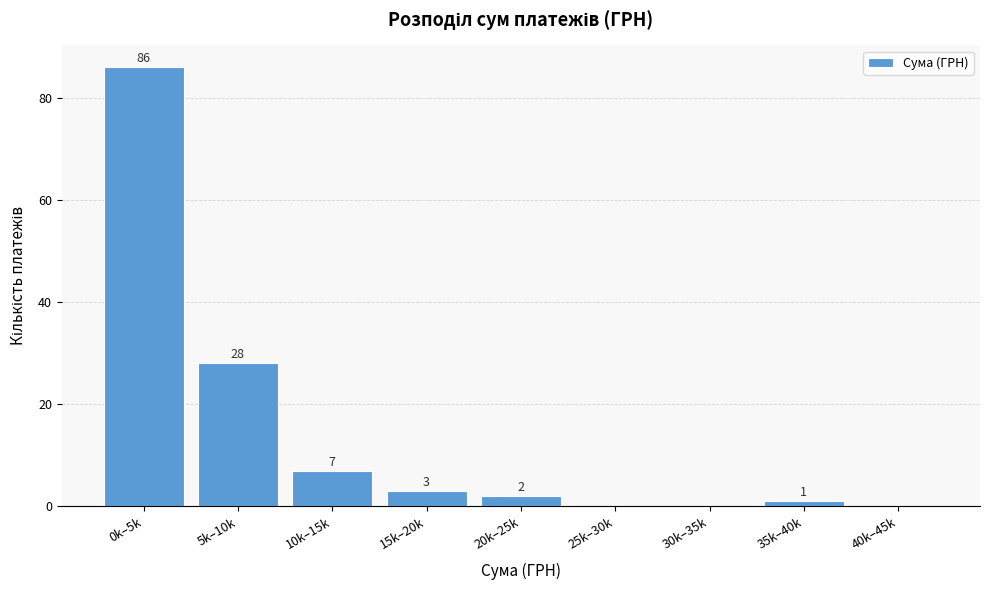

Reading right to left, transcribe all the data shown in this chart.

40k–45k=0	35k–40k=1	30k–35k=0	25k–30k=0	20k–25k=2	15k–20k=3	10k–15k=7	5k–10k=28	0k–5k=86